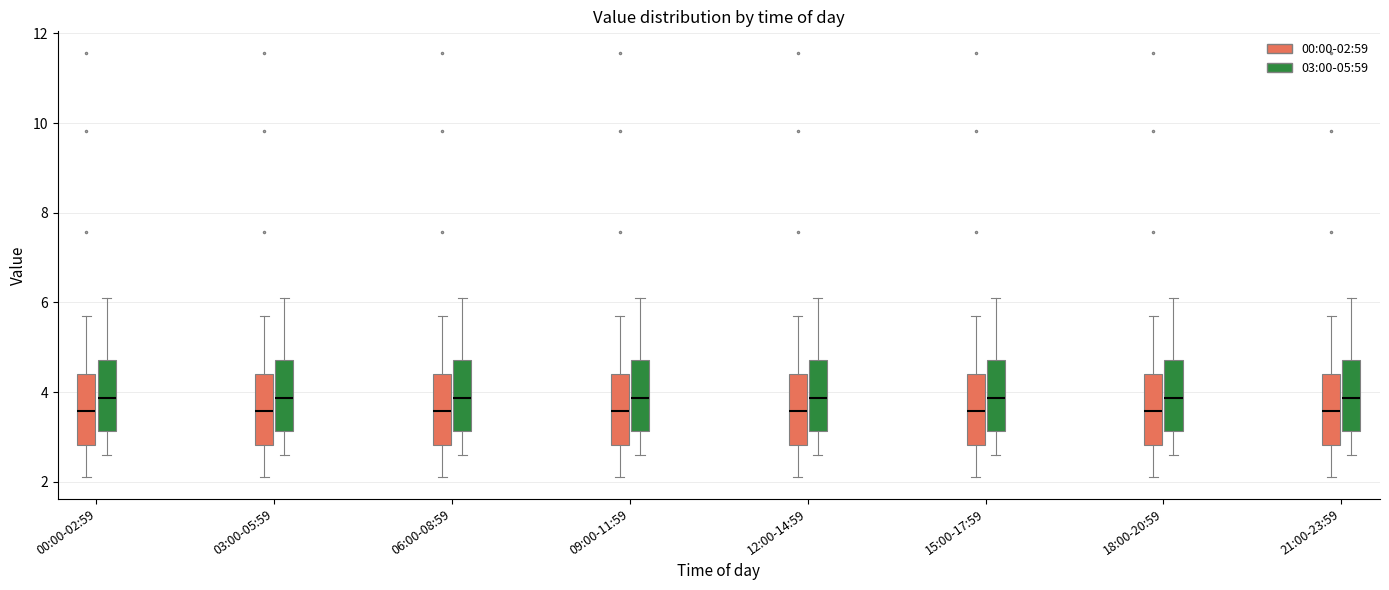

Reading left to right, transcribe this box plot: for each box, give where its median line is, the range the box spans, and where its two whiskers end, as read against the y-axis. The values are not printed on the chart, so give them approximately, as read against the axis.

00:00-02:59 (00:00-02:59): median 3.6, box 2.8 to 4.4, whiskers 2.2 to 5.8
00:00-02:59 (03:00-05:59): median 3.8, box 3.2 to 4.8, whiskers 2.6 to 6.2
03:00-05:59 (00:00-02:59): median 3.6, box 2.8 to 4.4, whiskers 2.2 to 5.8
03:00-05:59 (03:00-05:59): median 3.8, box 3.2 to 4.8, whiskers 2.6 to 6.2
06:00-08:59 (00:00-02:59): median 3.6, box 2.8 to 4.4, whiskers 2.2 to 5.8
06:00-08:59 (03:00-05:59): median 3.8, box 3.2 to 4.8, whiskers 2.6 to 6.2
09:00-11:59 (00:00-02:59): median 3.6, box 2.8 to 4.4, whiskers 2.2 to 5.8
09:00-11:59 (03:00-05:59): median 3.8, box 3.2 to 4.8, whiskers 2.6 to 6.2
12:00-14:59 (00:00-02:59): median 3.6, box 2.8 to 4.4, whiskers 2.2 to 5.8
12:00-14:59 (03:00-05:59): median 3.8, box 3.2 to 4.8, whiskers 2.6 to 6.2
15:00-17:59 (00:00-02:59): median 3.6, box 2.8 to 4.4, whiskers 2.2 to 5.8
15:00-17:59 (03:00-05:59): median 3.8, box 3.2 to 4.8, whiskers 2.6 to 6.2
18:00-20:59 (00:00-02:59): median 3.6, box 2.8 to 4.4, whiskers 2.2 to 5.8
18:00-20:59 (03:00-05:59): median 3.8, box 3.2 to 4.8, whiskers 2.6 to 6.2
21:00-23:59 (00:00-02:59): median 3.6, box 2.8 to 4.4, whiskers 2.2 to 5.8
21:00-23:59 (03:00-05:59): median 3.8, box 3.2 to 4.8, whiskers 2.6 to 6.2